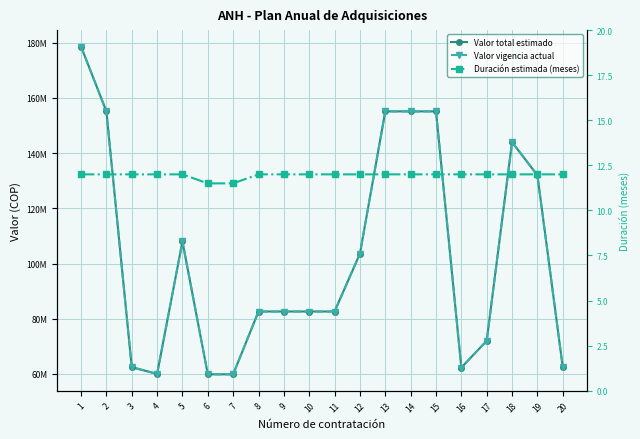

True or false: Valor vigencia actual and Valor total estimado cross at least once.

False